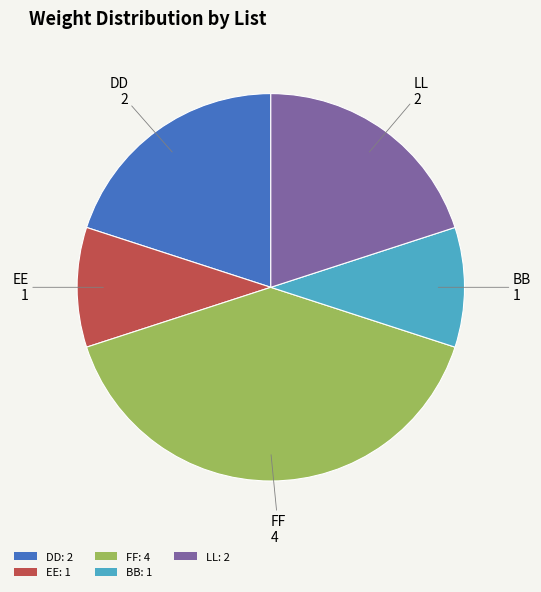

Does any single category account for the majority?

No